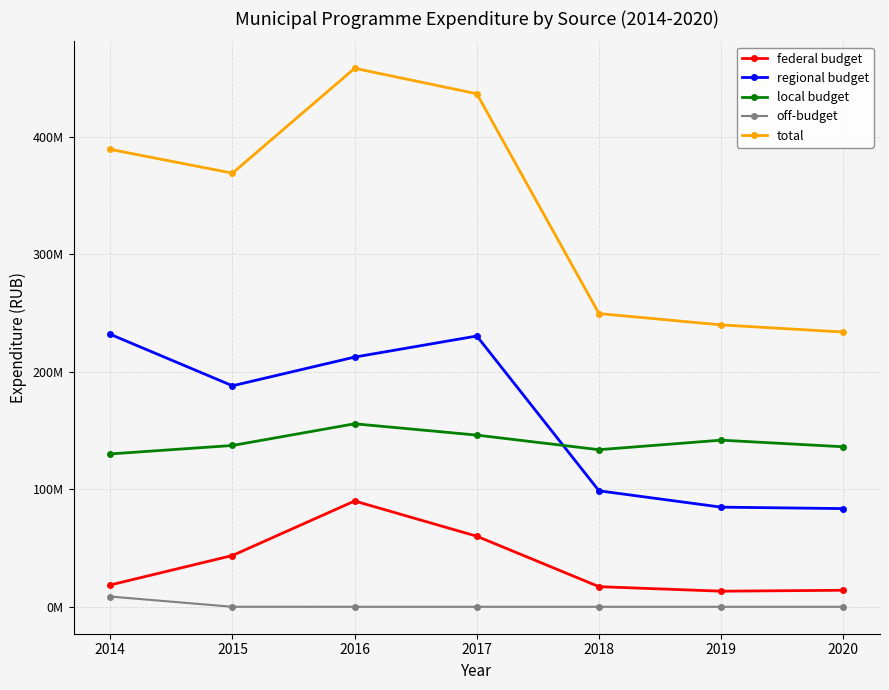

What are all the series names shown in the legend?

federal budget, regional budget, local budget, off-budget, total